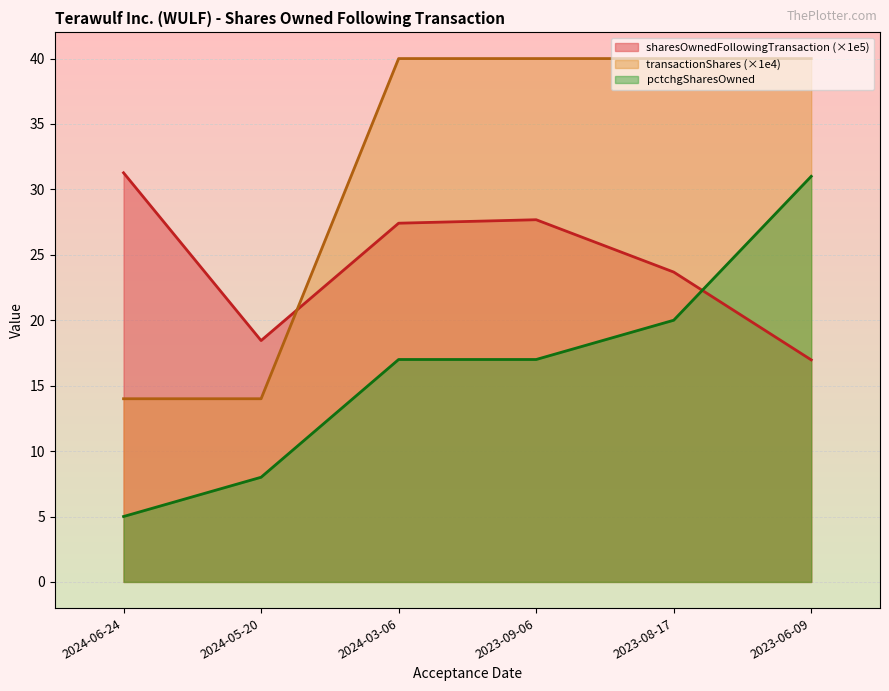

What are all the series names shown in the legend?

sharesOwnedFollowingTransaction (×1e5), transactionShares (×1e4), pctchgSharesOwned